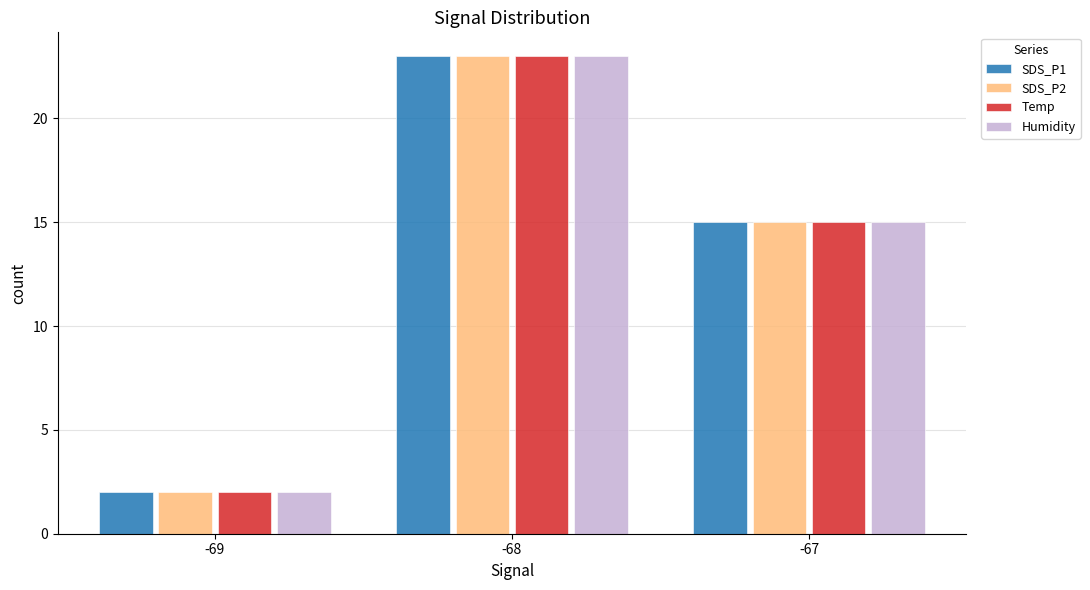

How many SDS_P2 values are between 2 and 23?

3